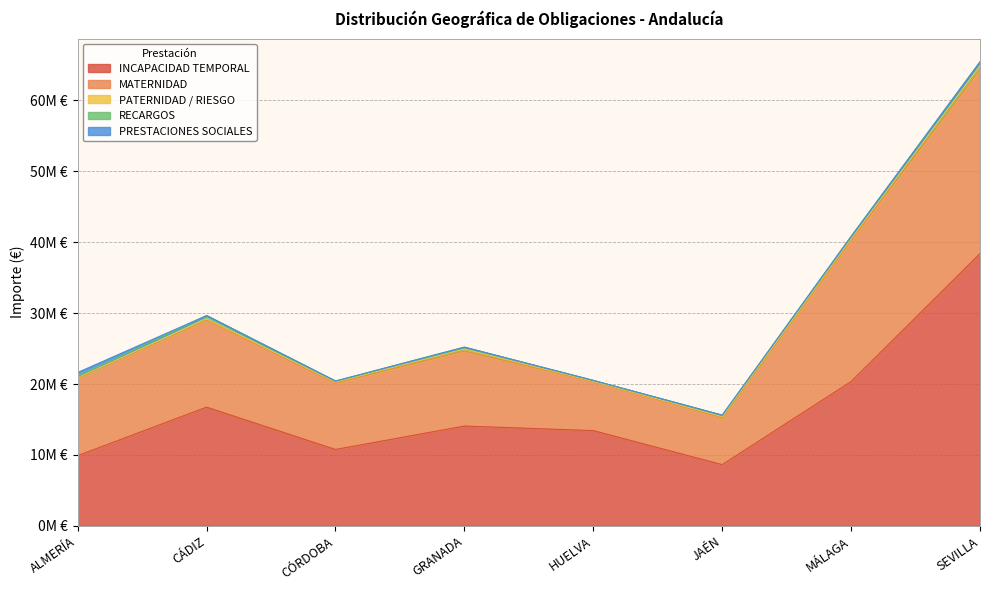

How many data points does each series have?

8